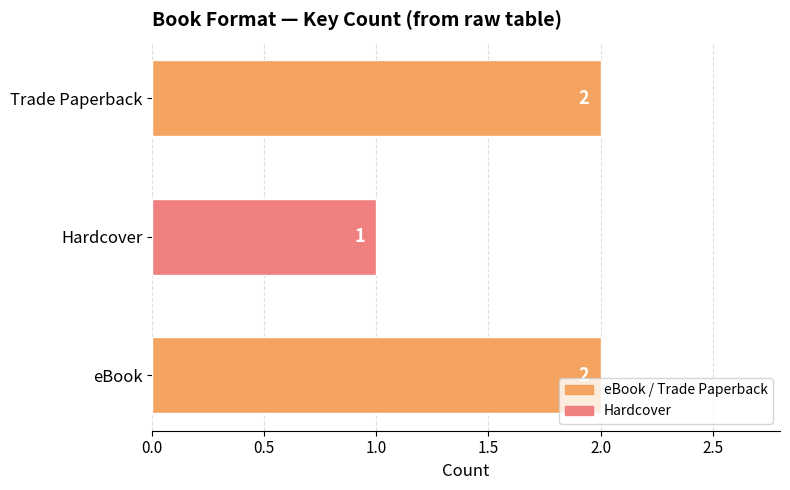

The value at Trade Paperback is 1. True or false?

False